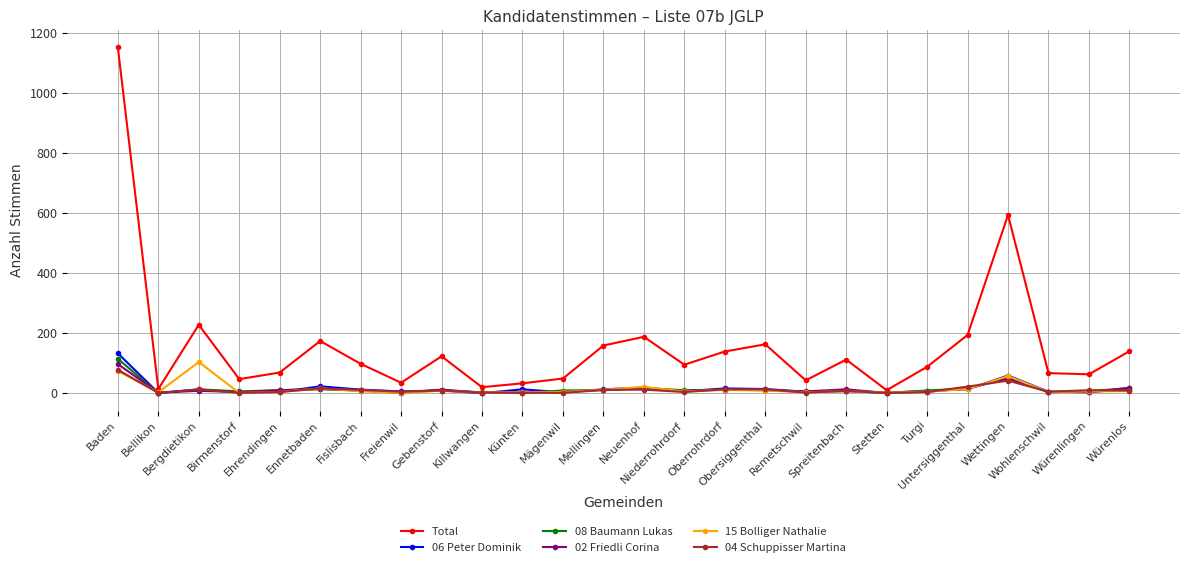

Which series has the widest spread of values?

Total